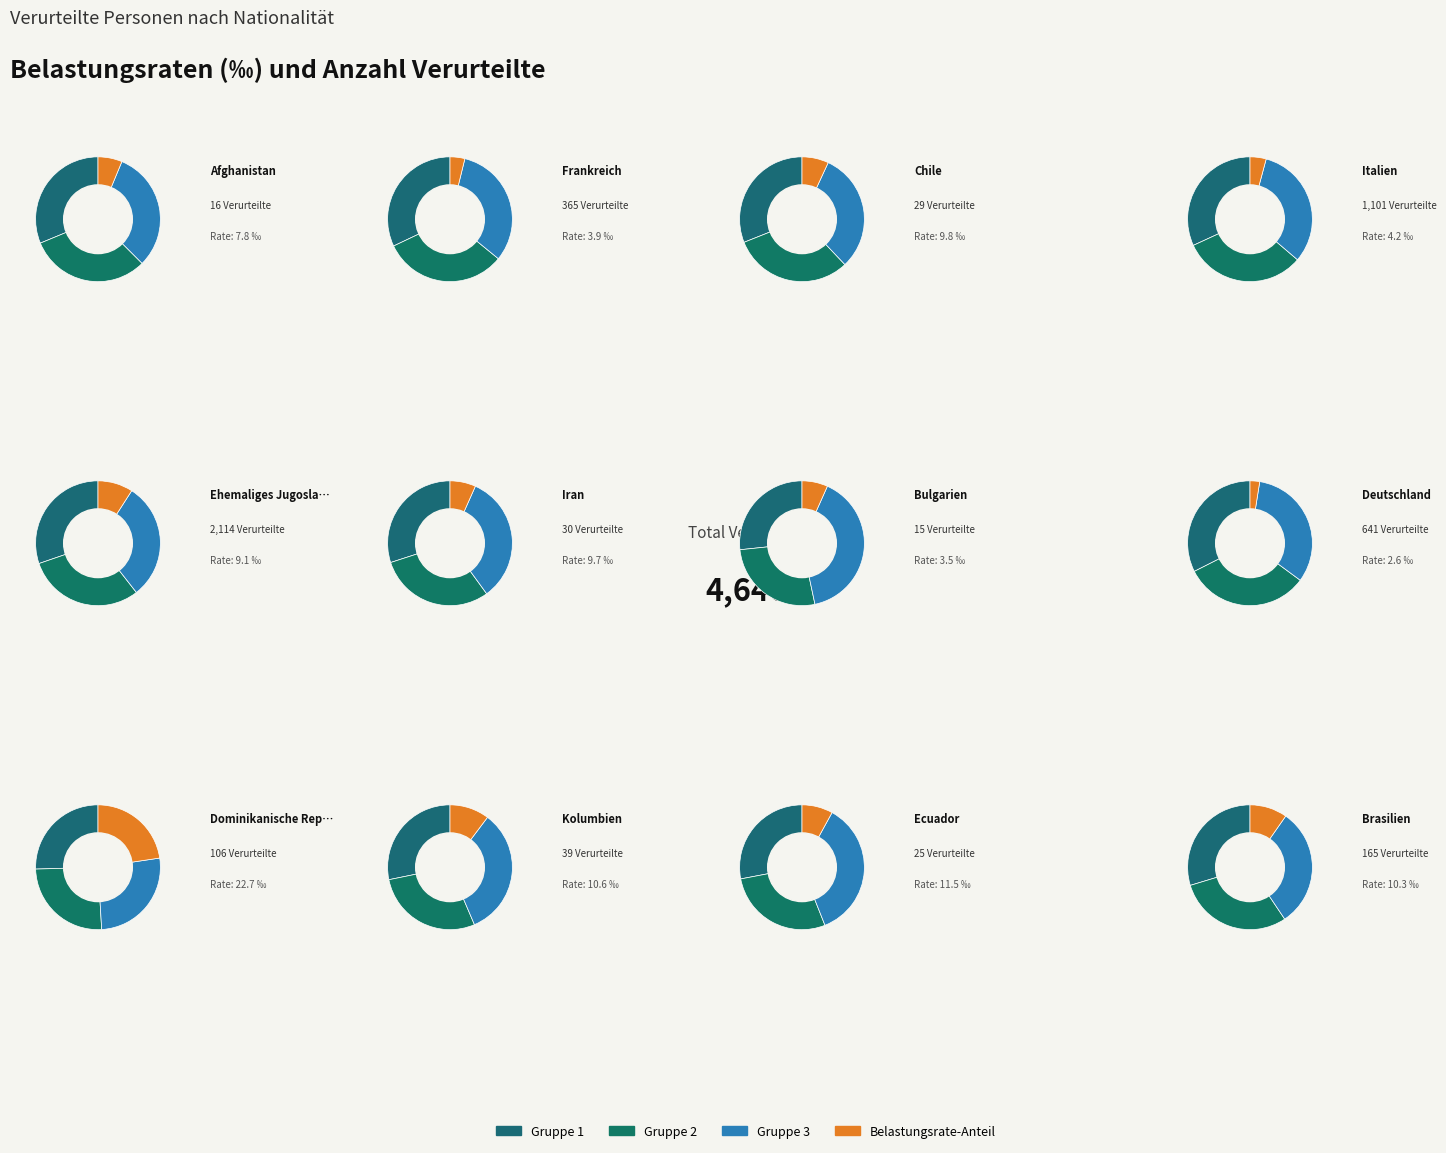

Rank the categories by value from highest to lowest.

Ehemaliges Jugoslawien, Italien, Deutschland, Frankreich, Brasilien, Dominikanische Republik, Kolumbien, Iran, Chile, Ecuador, Afghanistan, Bulgarien